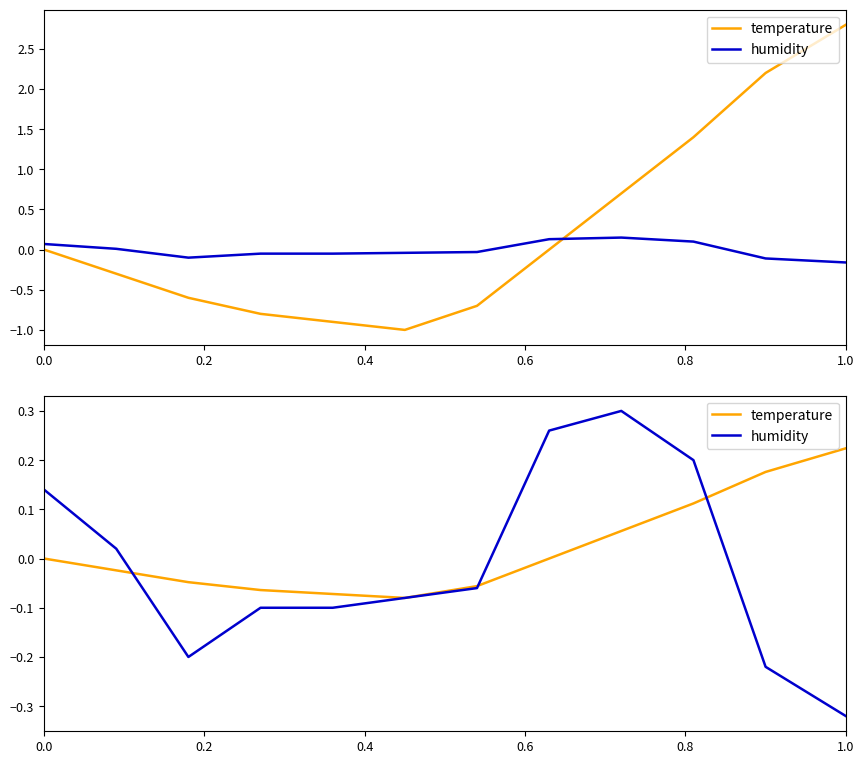

Which category has the highest value in the temperature series?

1.0